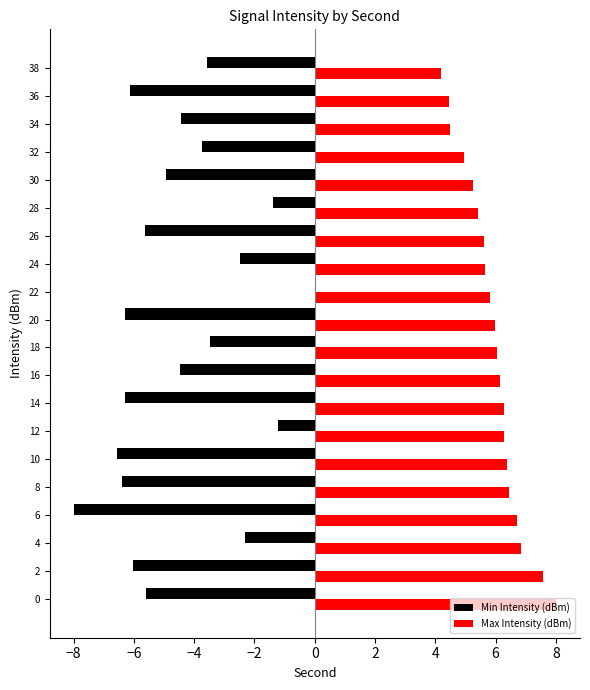

What value does the Min Intensity (dBm) series have at 34?

-4.4